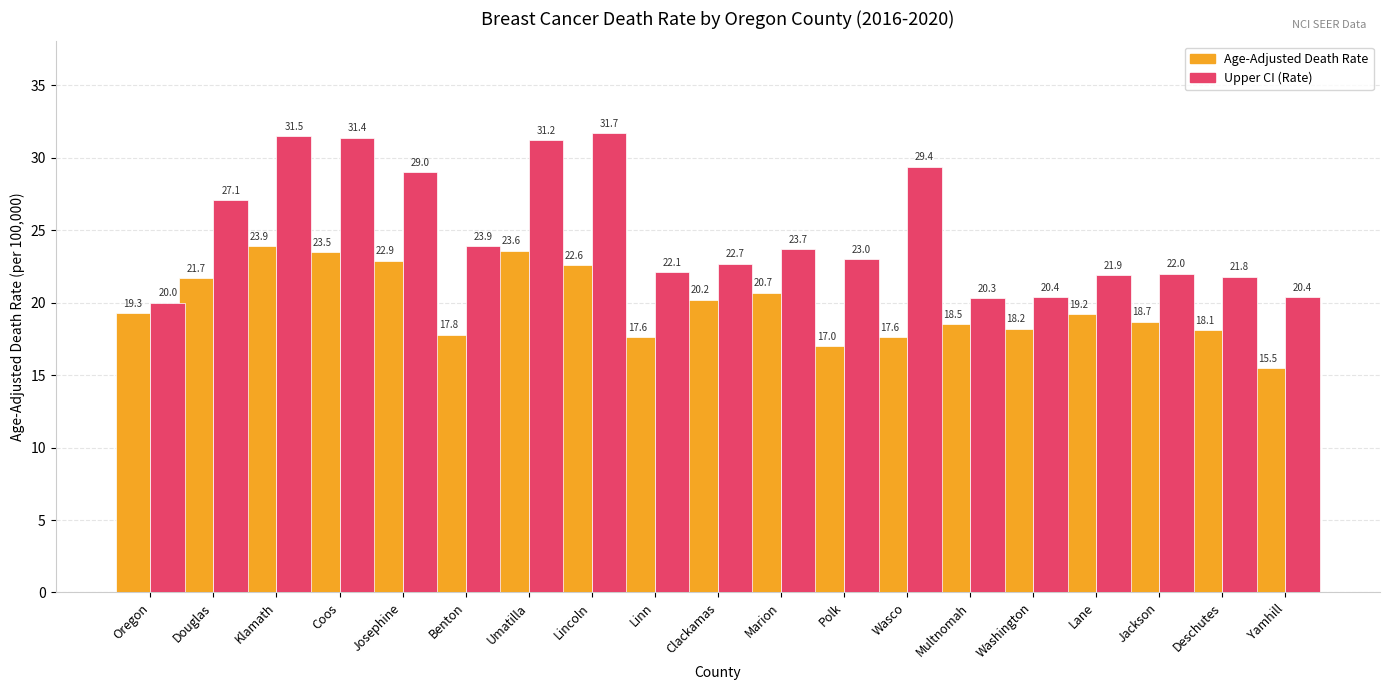

Reading left to right, extract all data points from this chart.

Age-Adjusted Death Rate: Oregon=19.3	Douglas=21.7	Klamath=23.9	Coos=23.5	Josephine=22.9	Benton=17.8	Umatilla=23.6	Lincoln=22.6	Linn=17.6	Clackamas=20.2	Marion=20.7	Polk=17.0	Wasco=17.6	Multnomah=18.5	Washington=18.2	Lane=19.2	Jackson=18.7	Deschutes=18.1	Yamhill=15.5
Upper CI (Rate): Oregon=20.0	Douglas=27.1	Klamath=31.5	Coos=31.4	Josephine=29.0	Benton=23.9	Umatilla=31.2	Lincoln=31.7	Linn=22.1	Clackamas=22.7	Marion=23.7	Polk=23.0	Wasco=29.4	Multnomah=20.3	Washington=20.4	Lane=21.9	Jackson=22.0	Deschutes=21.8	Yamhill=20.4